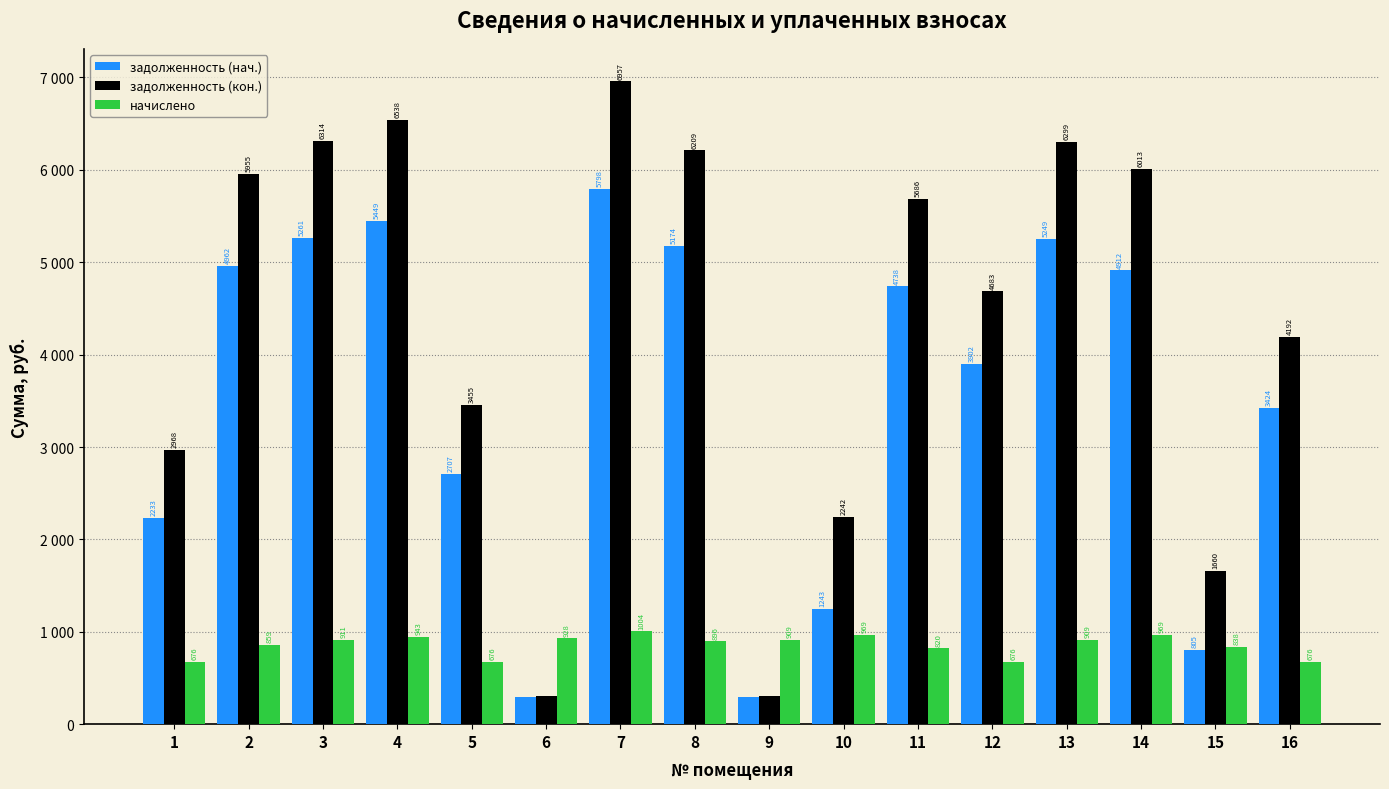

Which category has the lowest value in the начислено series?

1